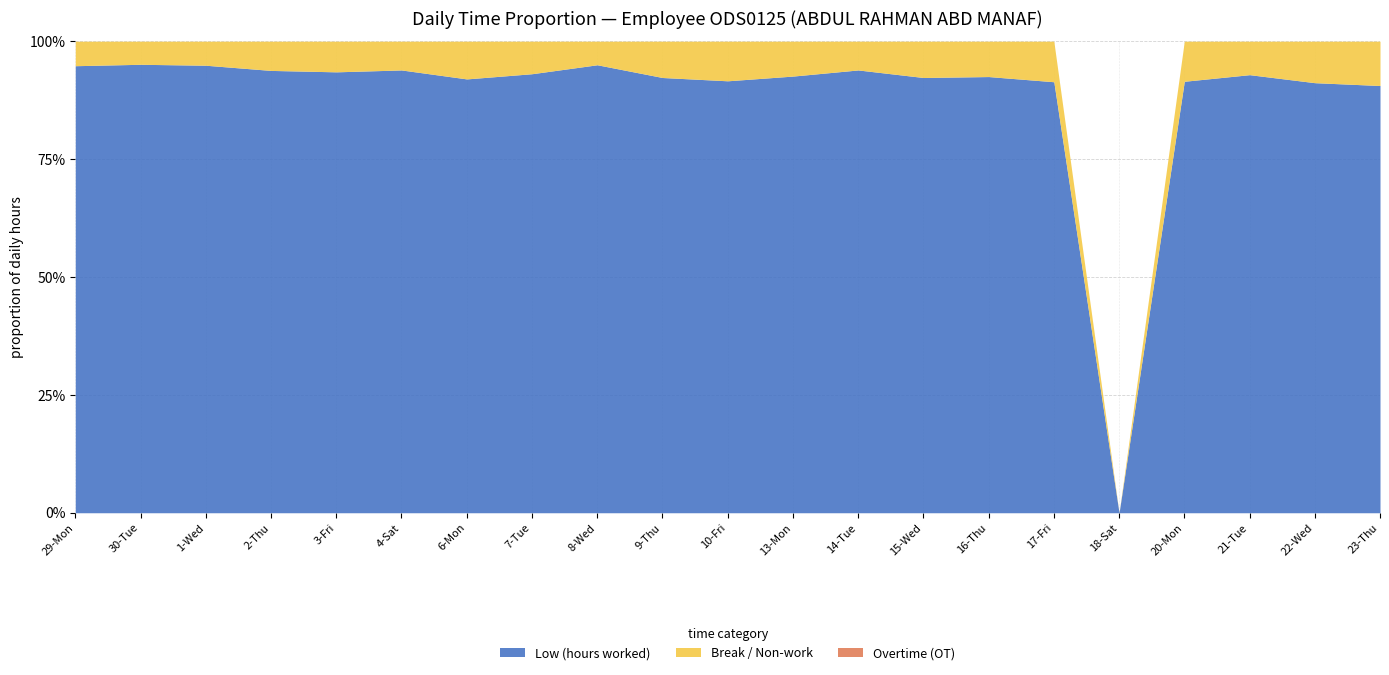

True or false: Low (hours worked) and Overtime (OT) cross at least once.

False